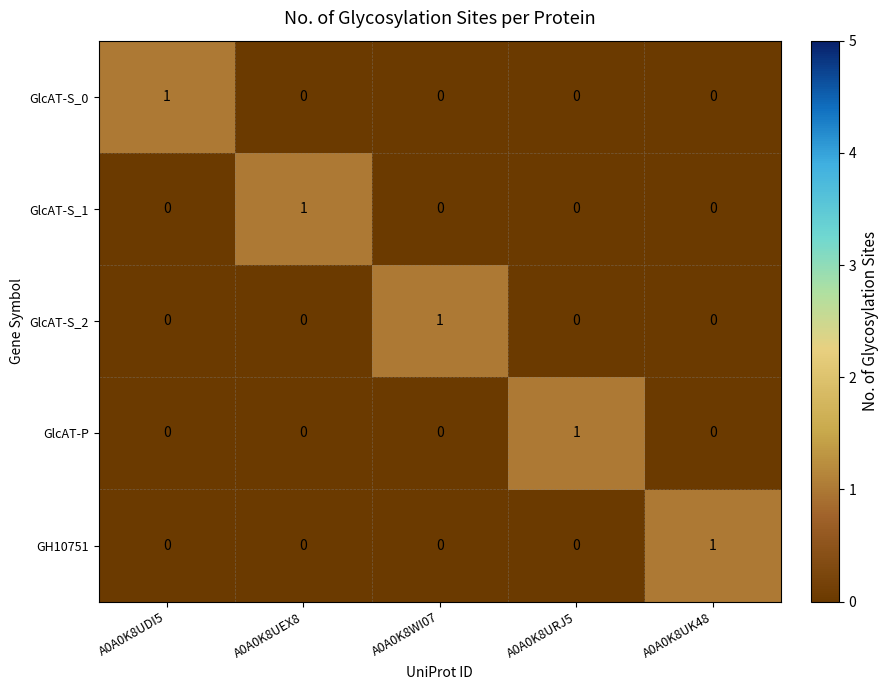

Which category has the highest value in the GlcAT-S_2 series?

A0A0K8WI07